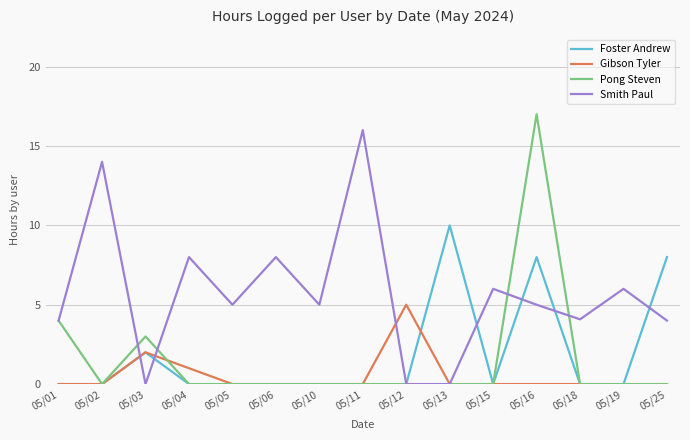

What is the total value across all series at 05/06?

8.0